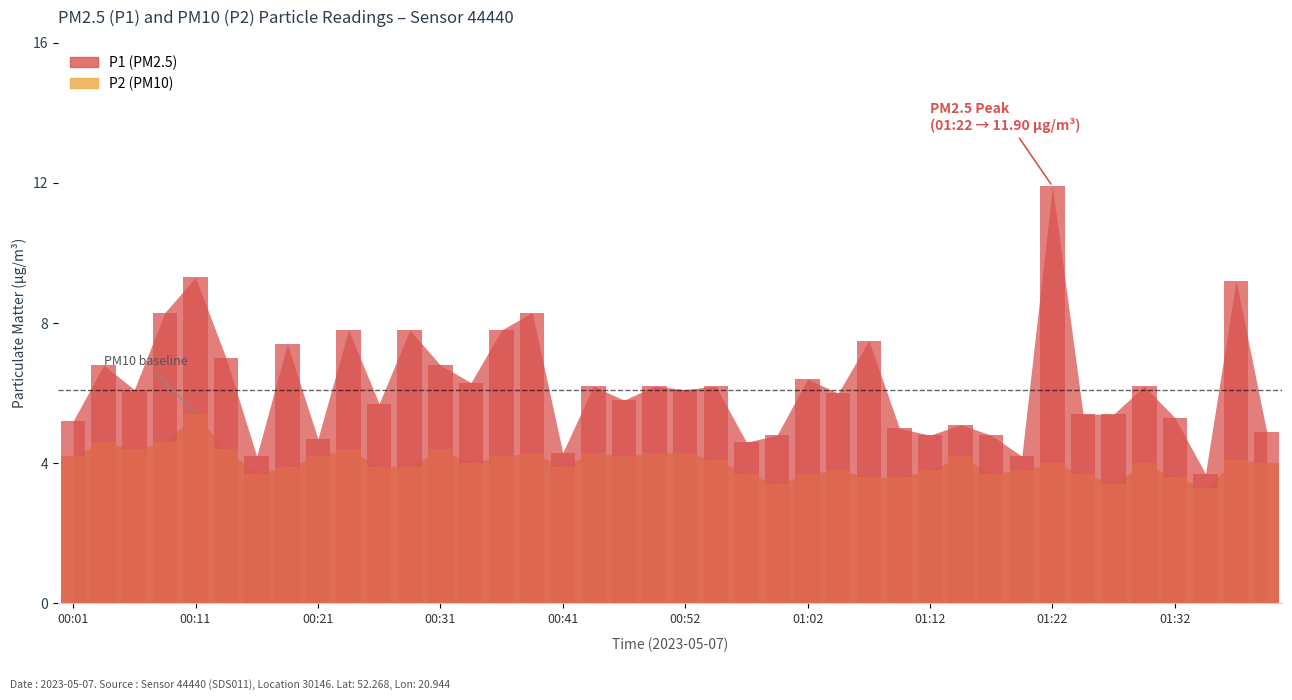

What position from the right is 00:16?

34